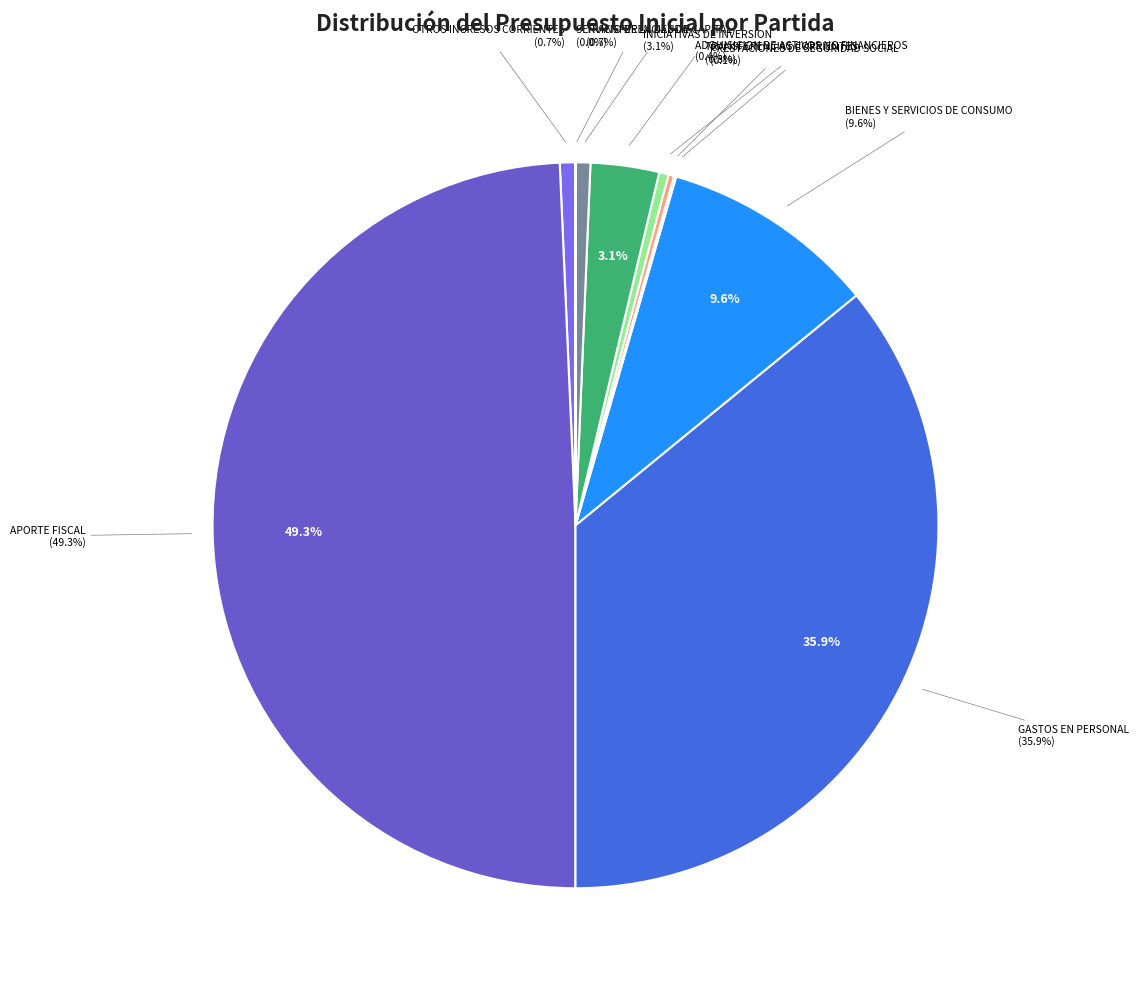

Which slice is the smallest?

SERVICIO DE LA DEUDA